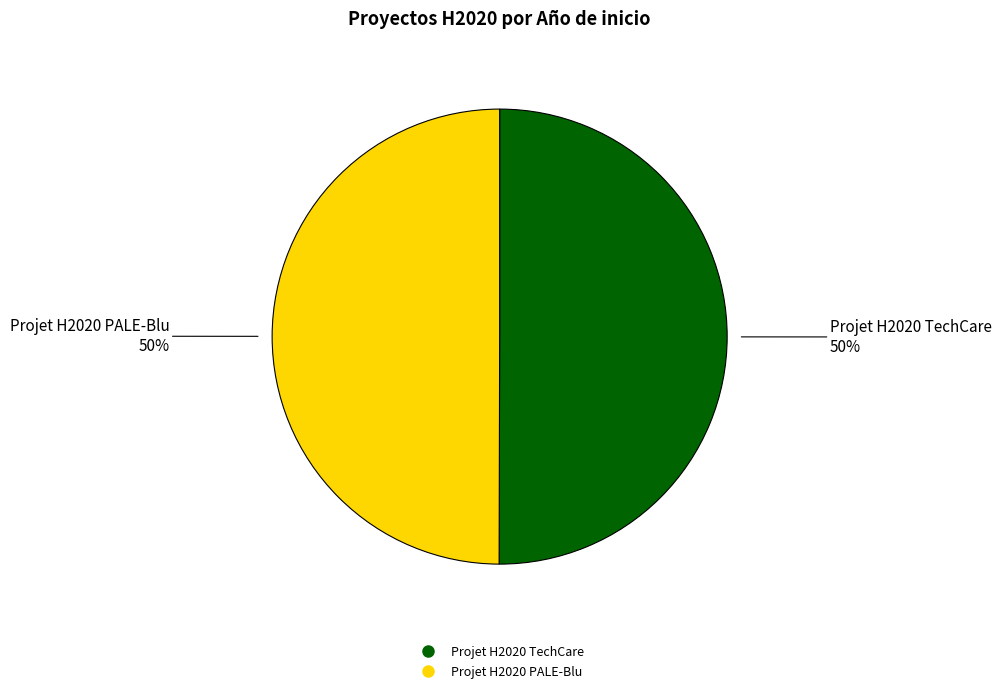

Is the sum of Projet H2020 PALE-Blu and Projet H2020 TechCare greater than half?

Yes